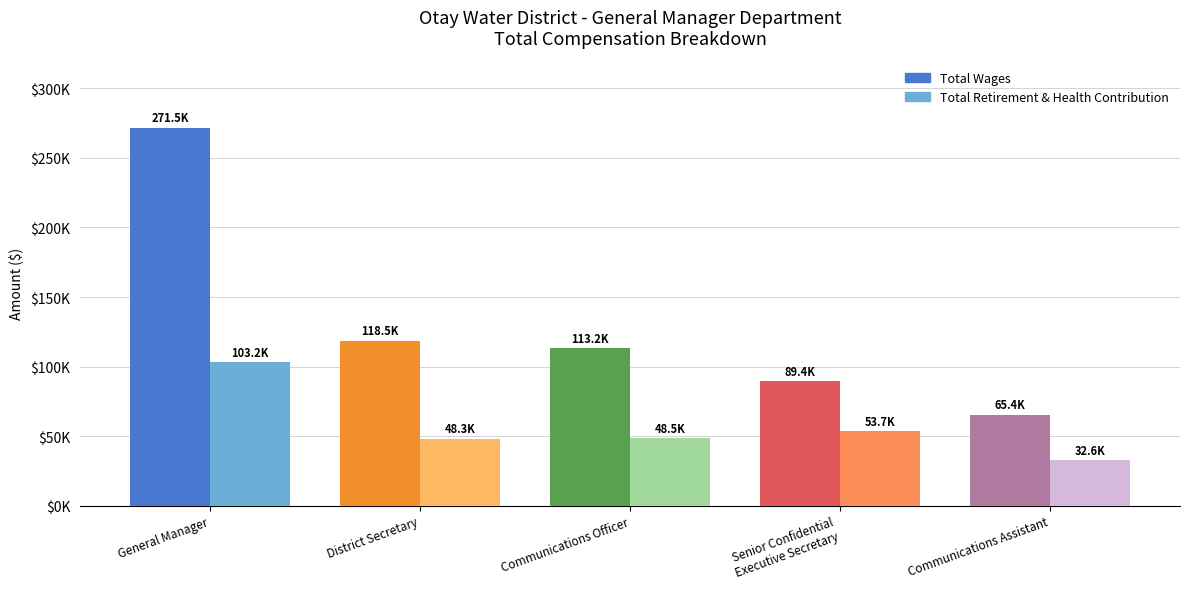

Which label corresponds to the smallest value in the chart?

Communications Assistant